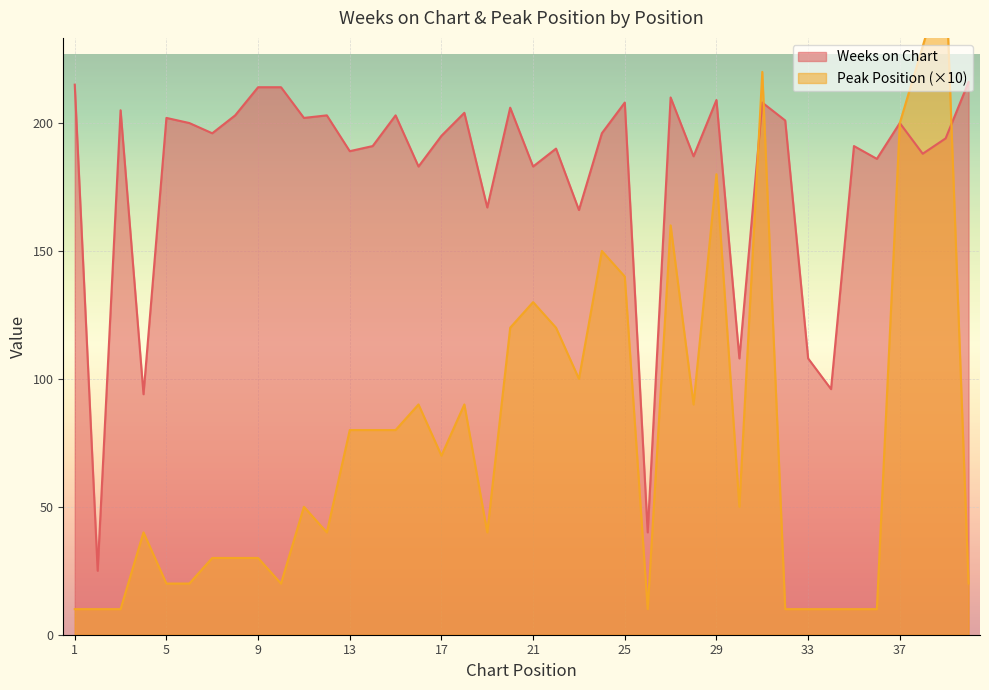

True or false: Weeks on Chart and Peak Position cross at least once.

True